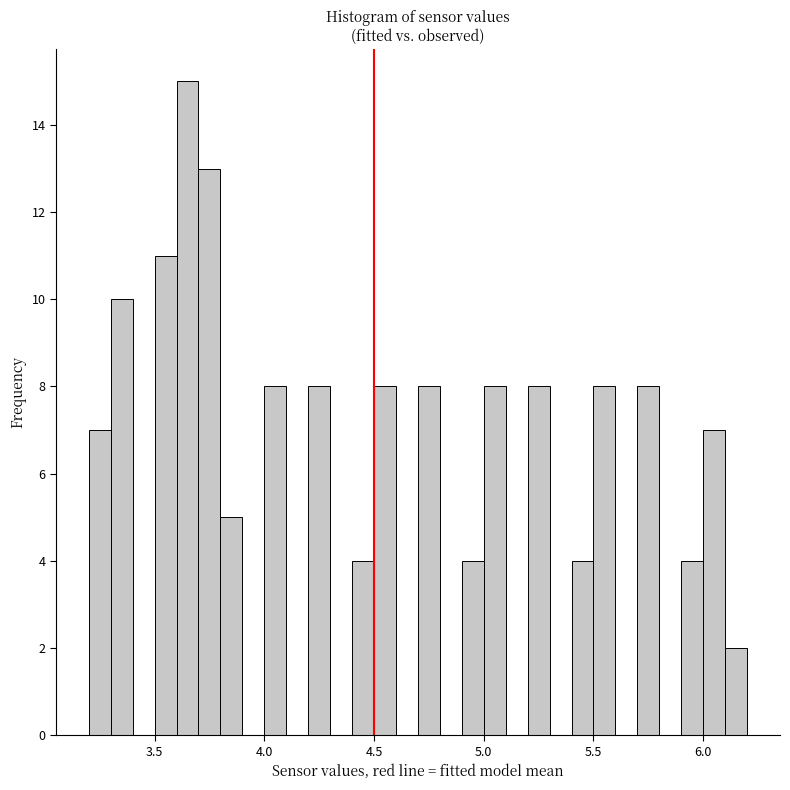

Around what value on the x-axis is the tallest bar? Give the approximate position of its centre, as read against the axis.

3.65